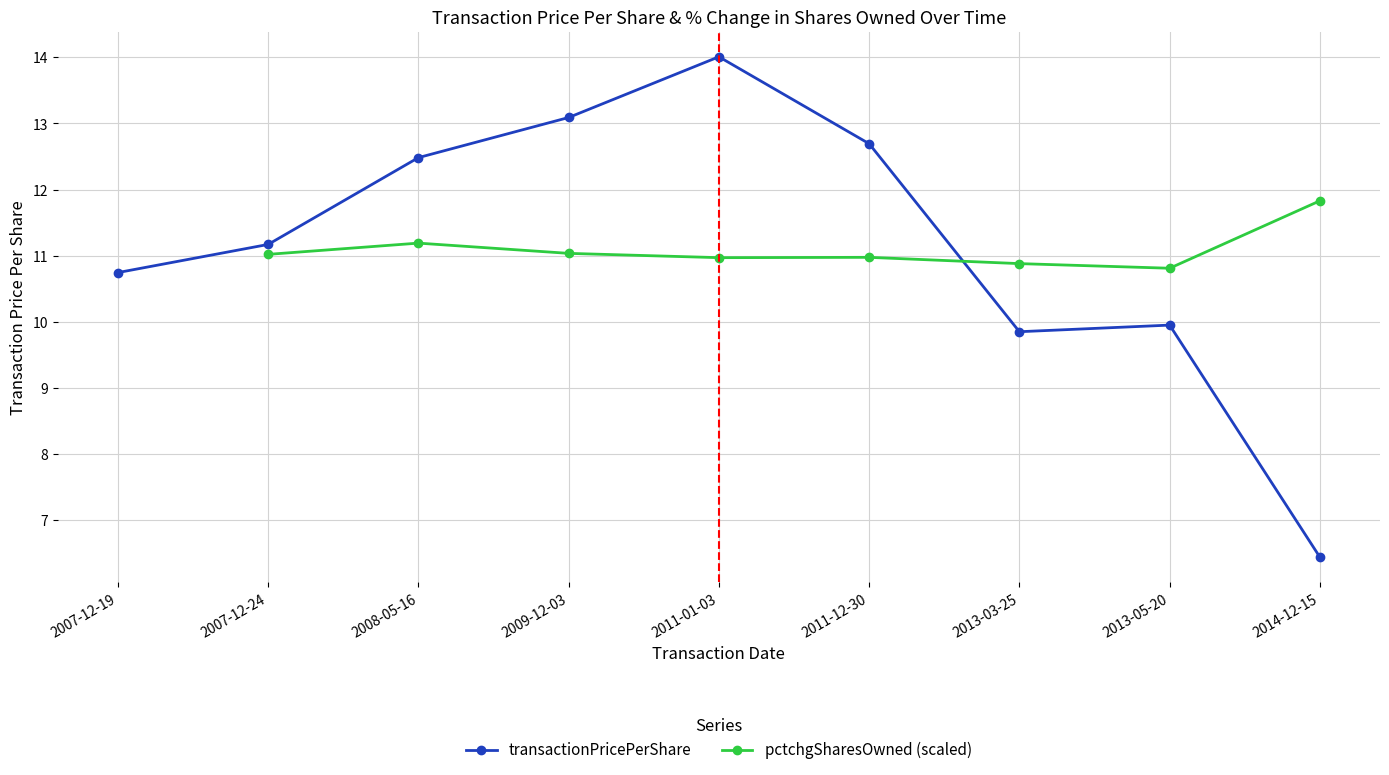

Where is the first local maximum for transactionPricePerShare?

2011-01-03